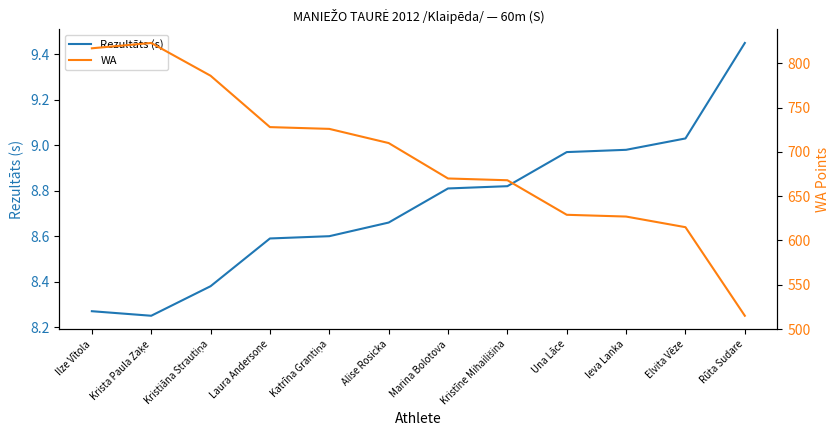

What is the label of the 8th point from the left?

Kristīne Mihailišina